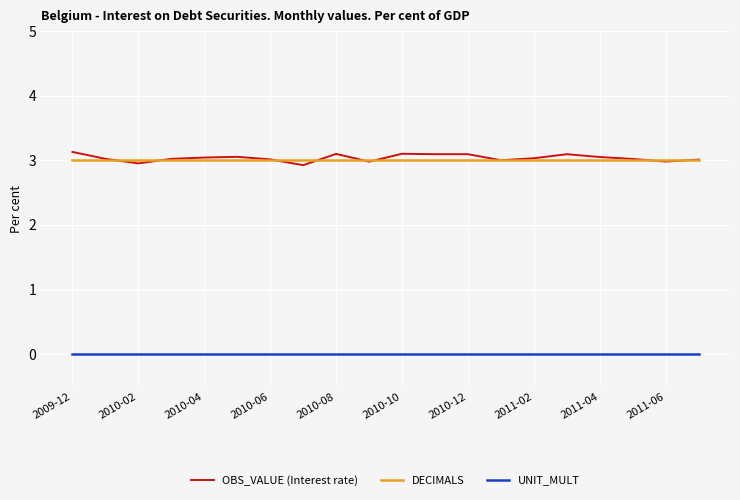

Which series has the widest spread of values?

OBS_VALUE (Interest rate)